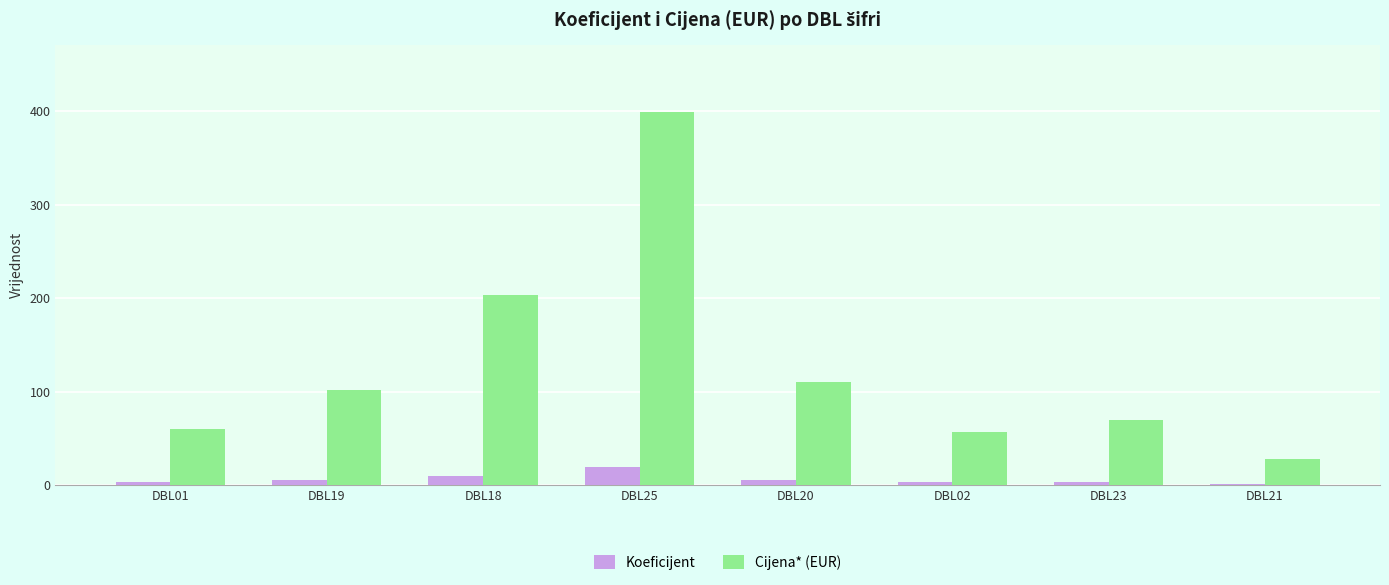

What are all the series names shown in the legend?

Koeficijent, Cijena* (EUR)